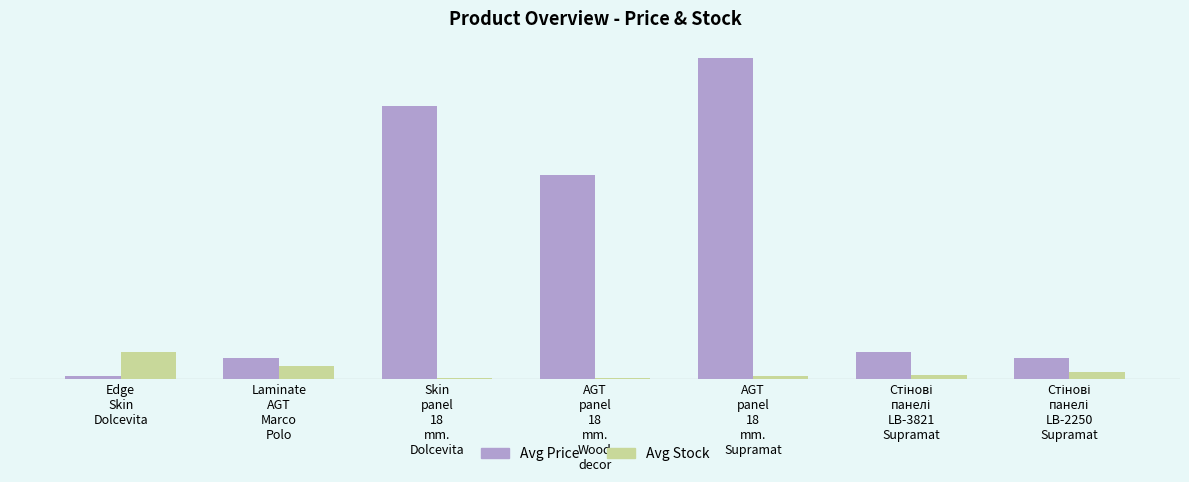

Which series changed the most between Стінові
панелі
LB-3821
Supramat and Стінові
панелі
LB-2250
Supramat?

Avg Price